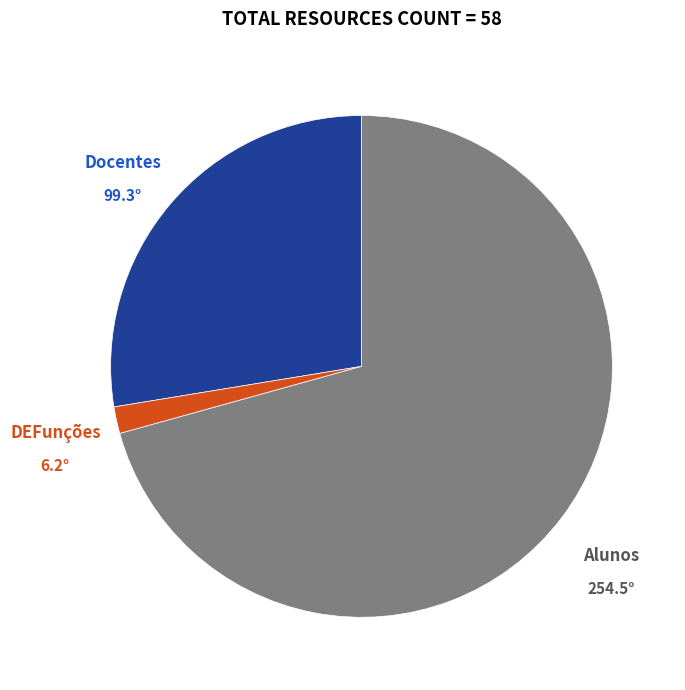

Is the sum of Docentes and Alunos greater than half?

Yes